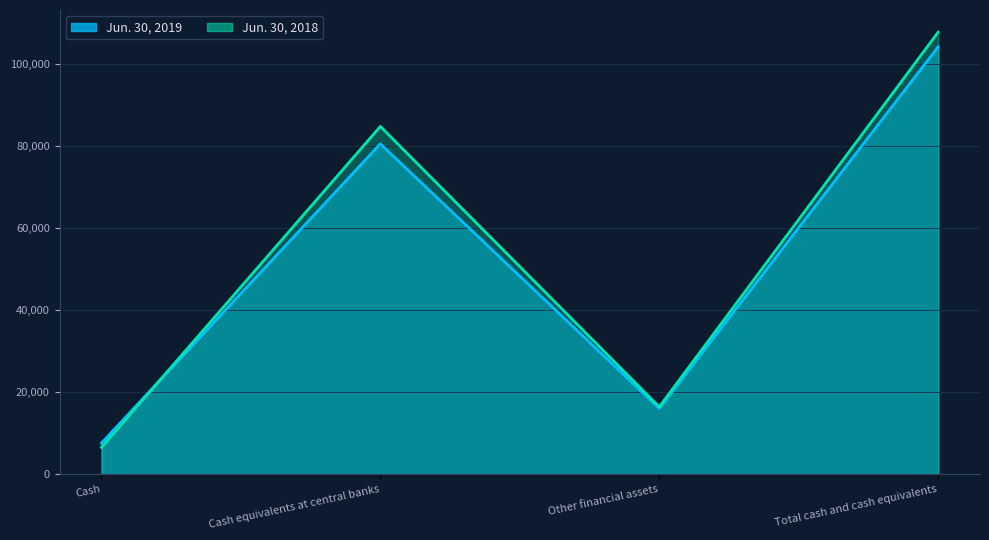

Is the value of Jun. 30, 2018 at Total cash and cash equivalents greater than the value of Jun. 30, 2019 at Cash?

Yes